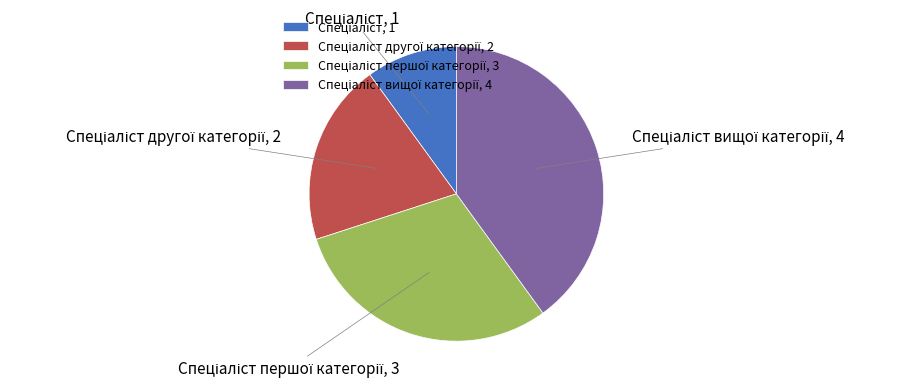

Does any single category account for the majority?

No